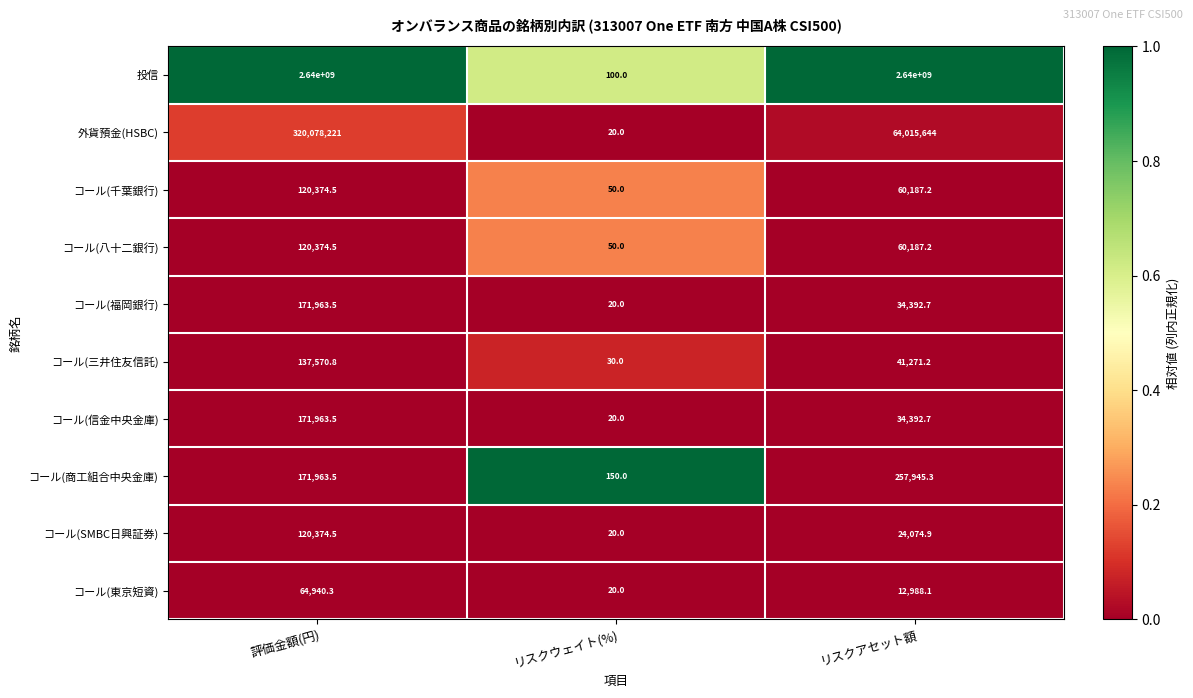

How many series are shown in this chart?

10